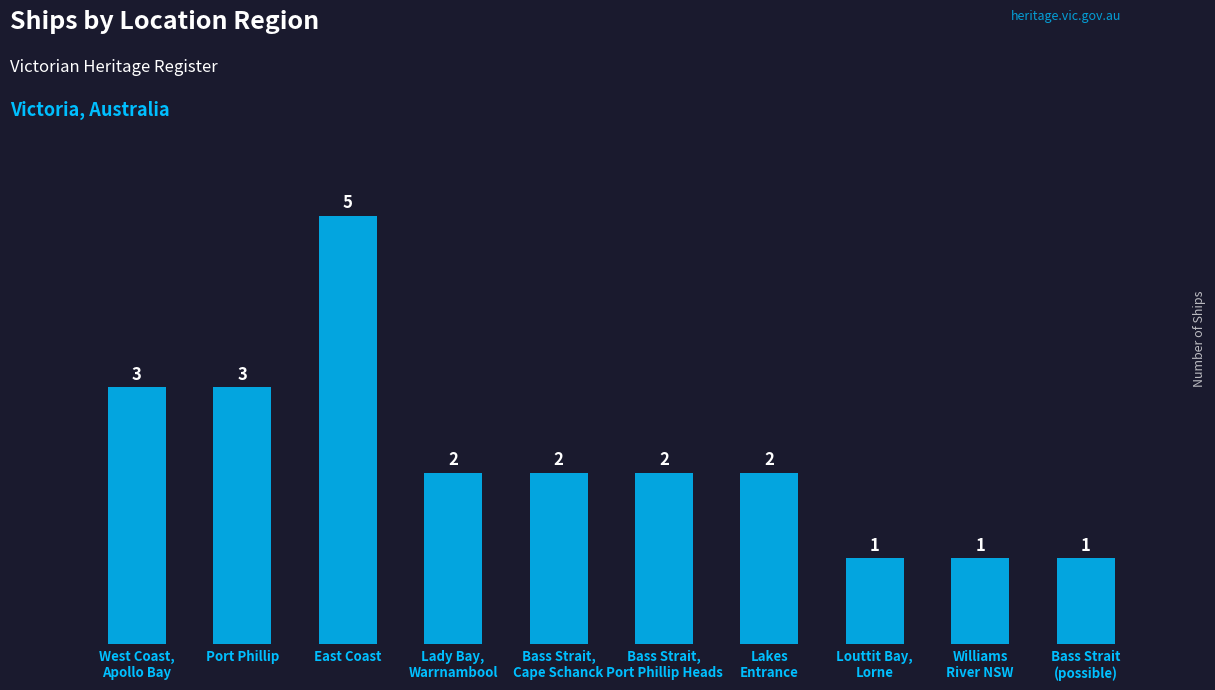

At which label does the data first exceed 2?

West Coast,
Apollo Bay